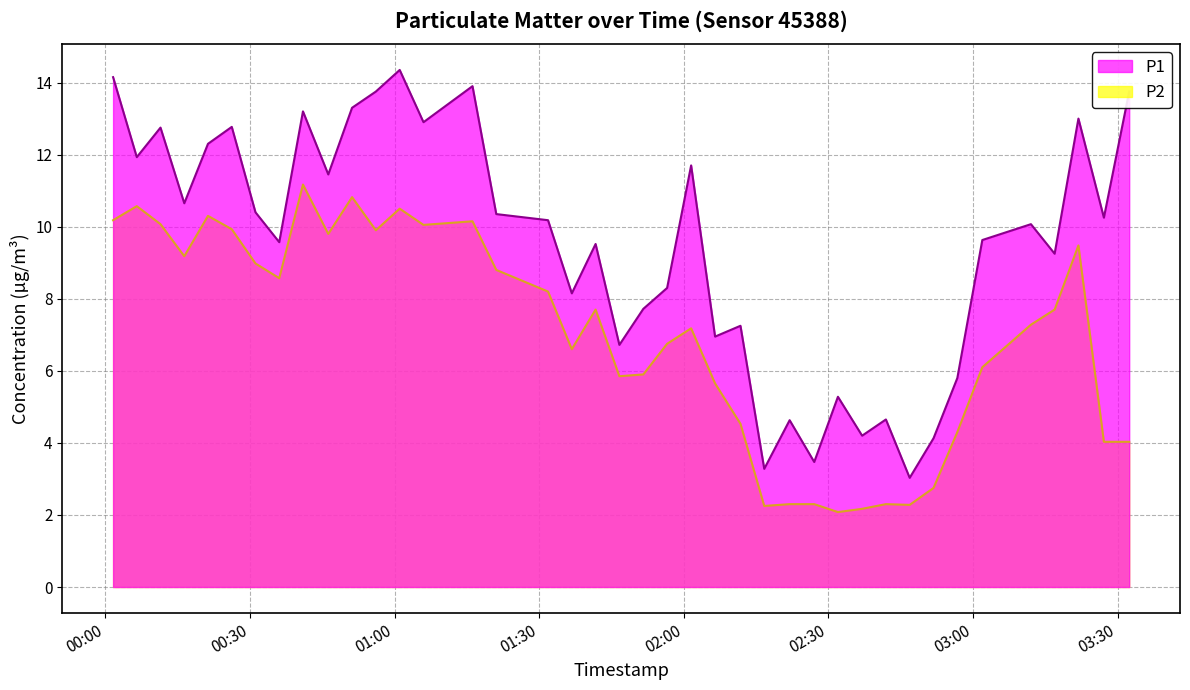

How many lines are shown in the chart?

2